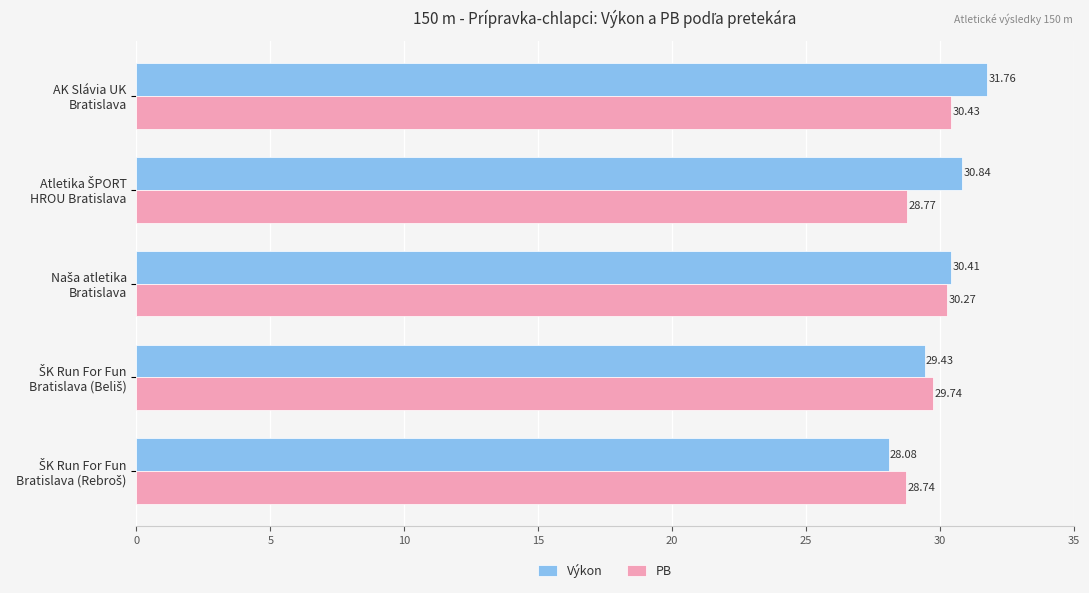

How many Výkon values are between 29 and 30?

1